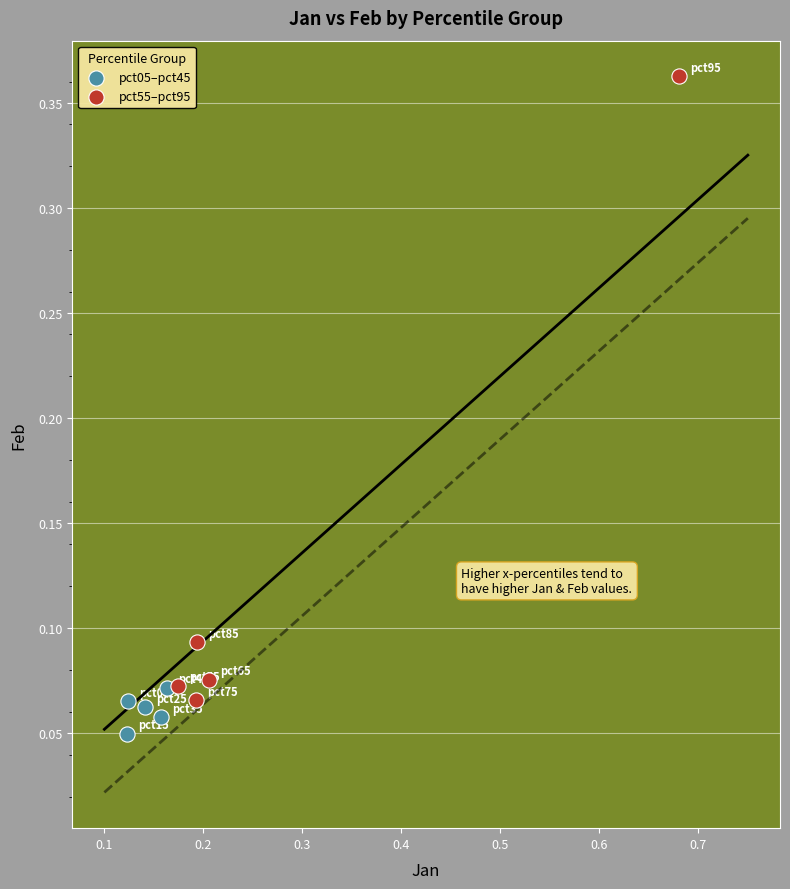

Which series reaches the maximum Y coordinate?

pct55–pct95